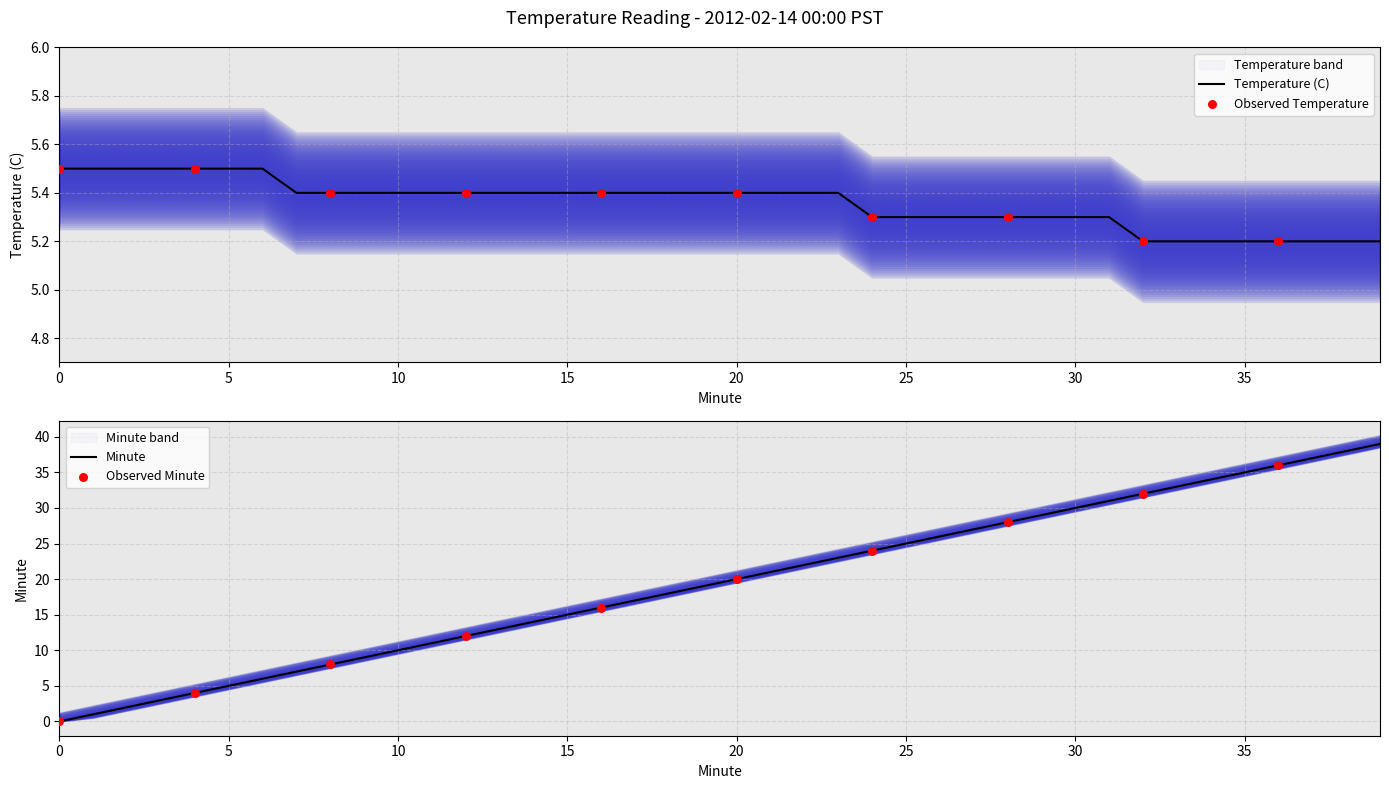

Is the value of Temperature (C) at 20 greater than the value of Minute at 11?

No